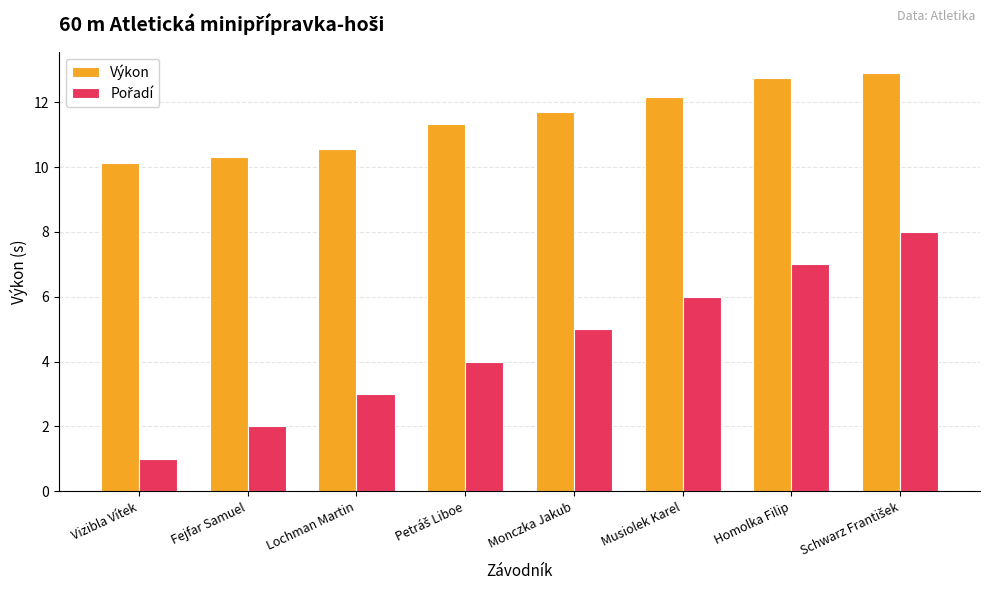

What is the spread (max minus min) of values at Homolka Filip?

5.7